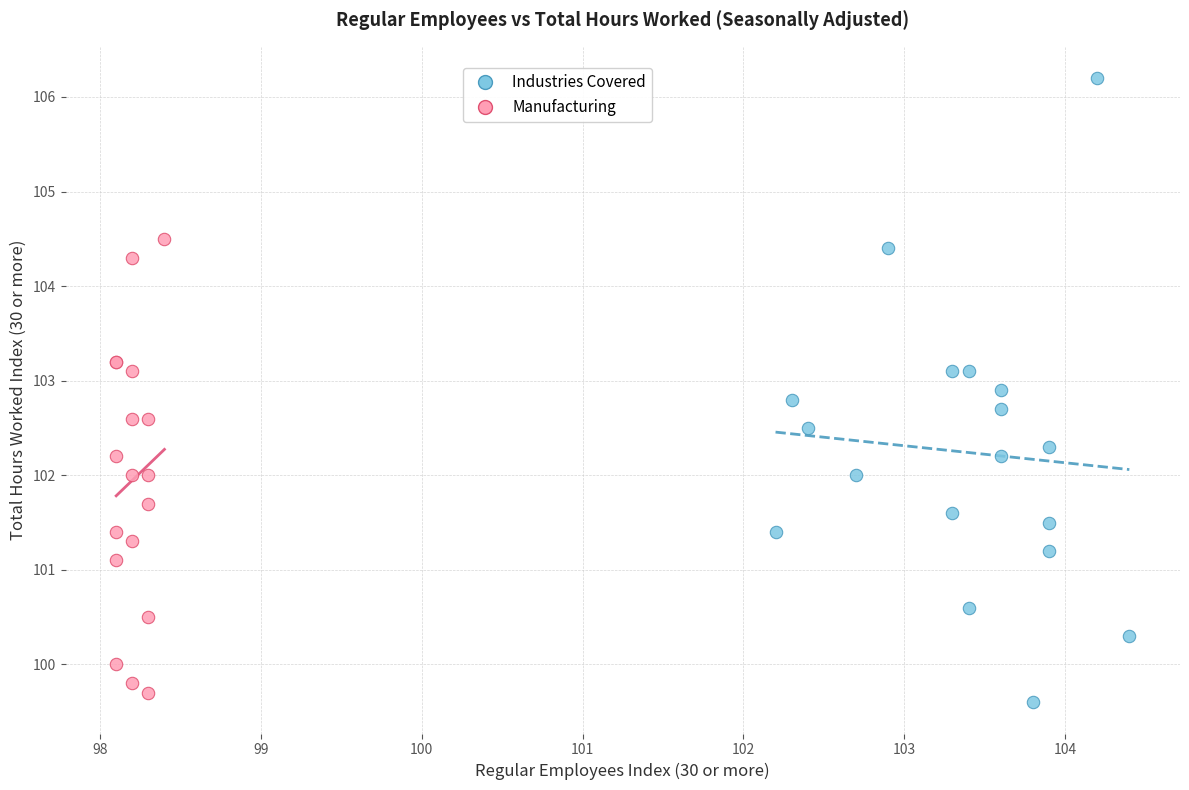

Which series reaches the maximum Y coordinate?

Industries Covered